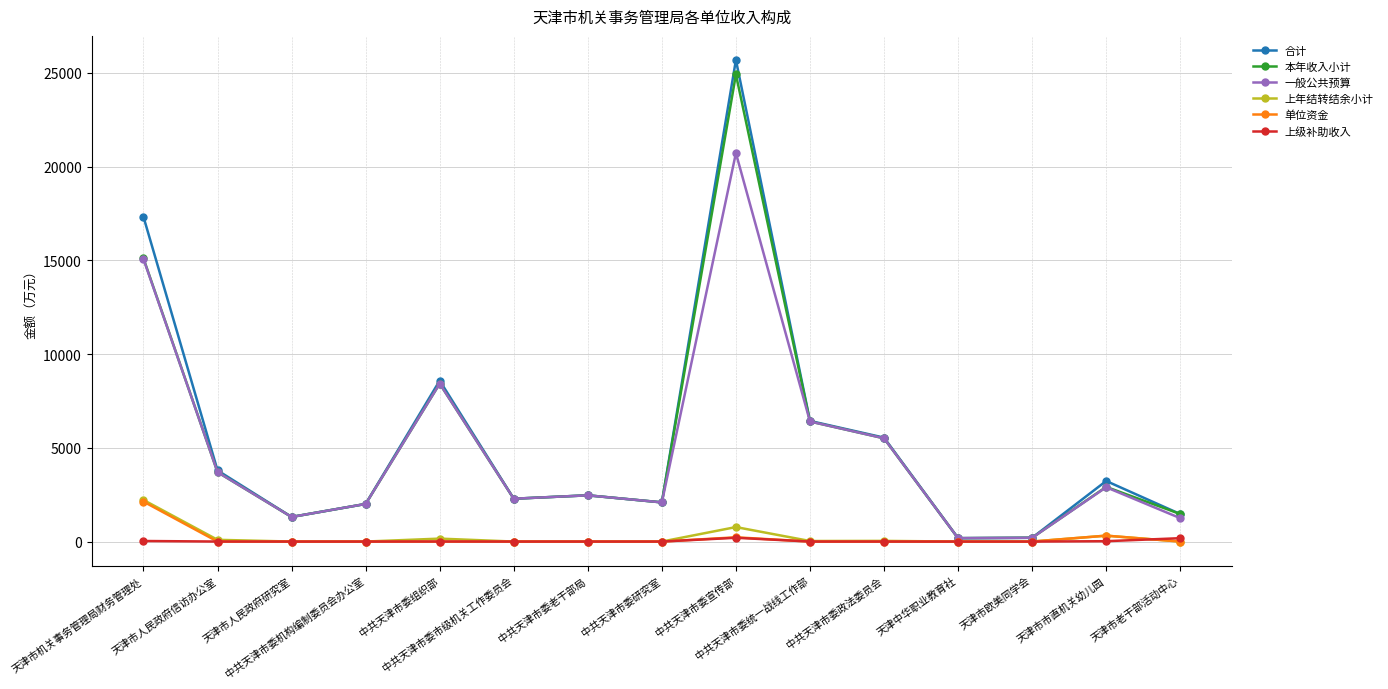

Which series has the largest range (max minus min)?

合计